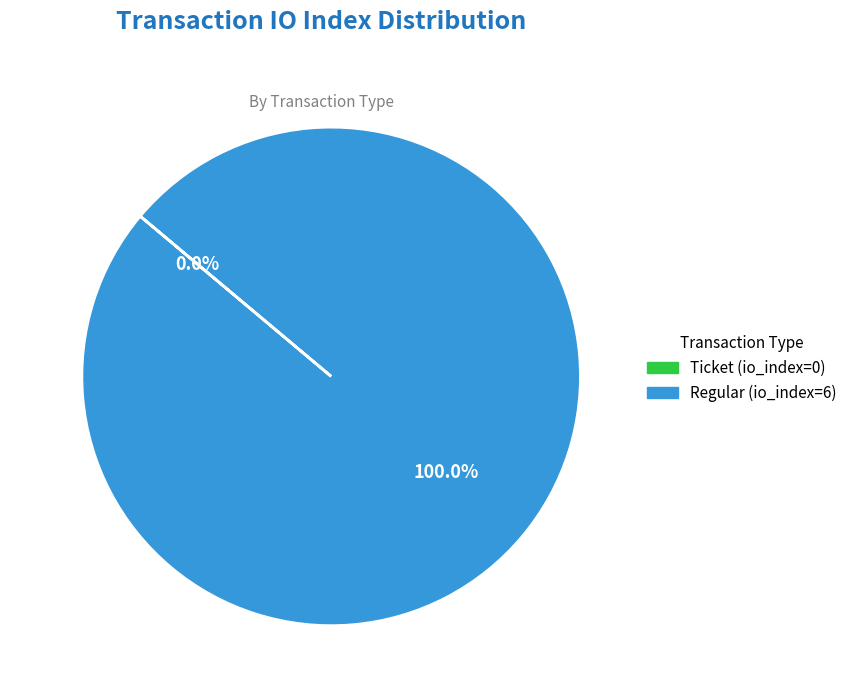

Between Ticket (io_index=0) and Regular (io_index=6), which is larger?

Regular (io_index=6)